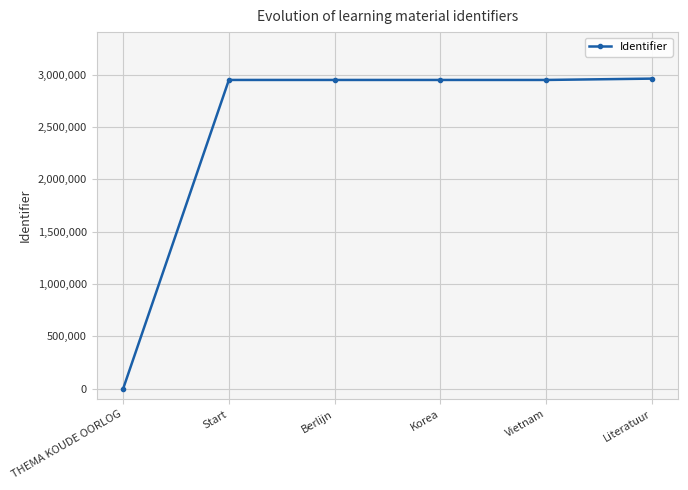

What is the change in value from THEMA KOUDE OORLOG to Start?

+2949256